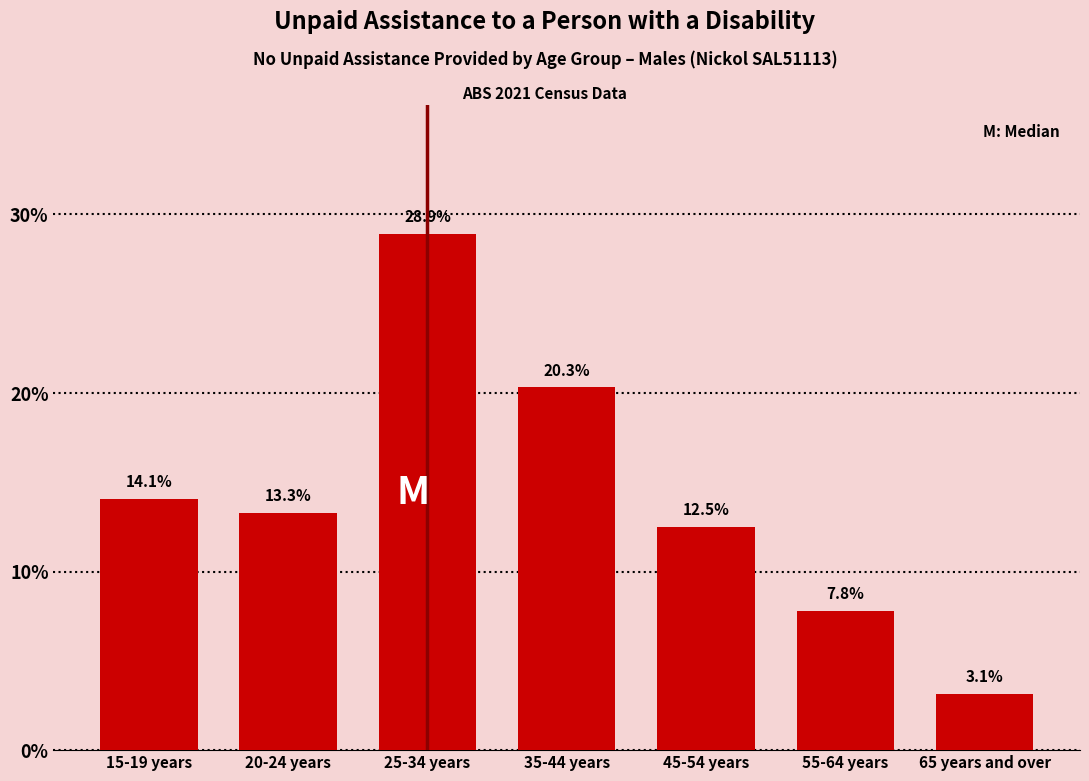

Reading right to left, what are all the values shown in this chart?

3.1	7.8	12.5	20.3	28.9	13.3	14.1